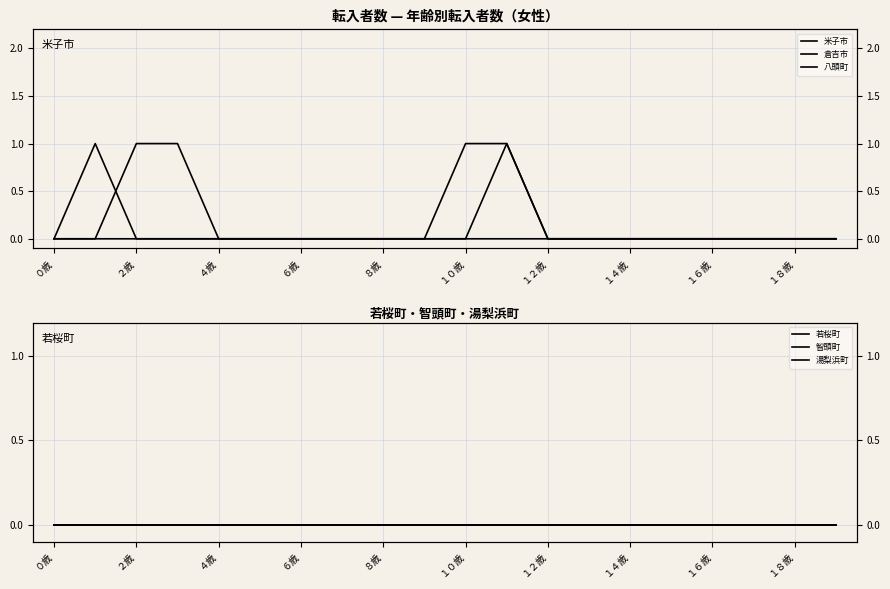

At which category is the sum across all series the highest?

11